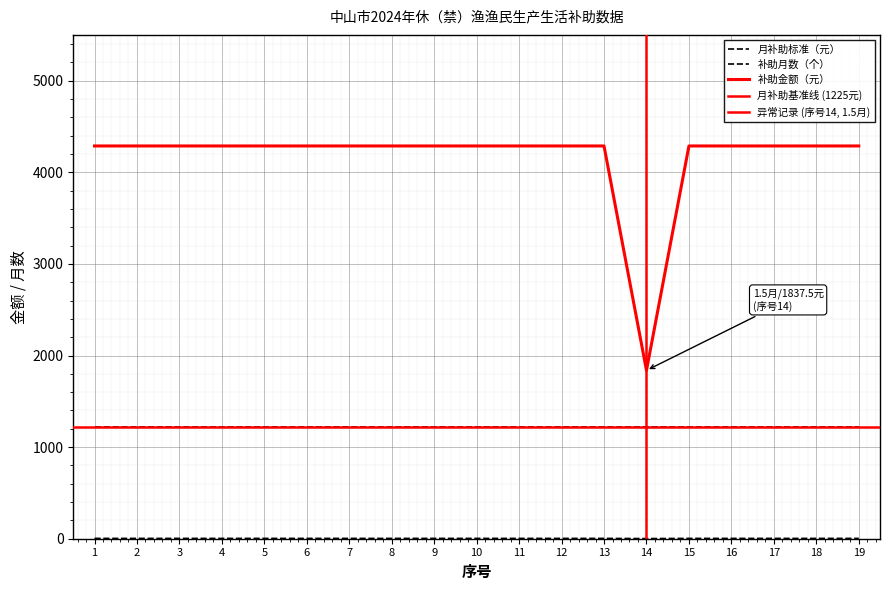

At how many categories does at least one series exceed 98?

19